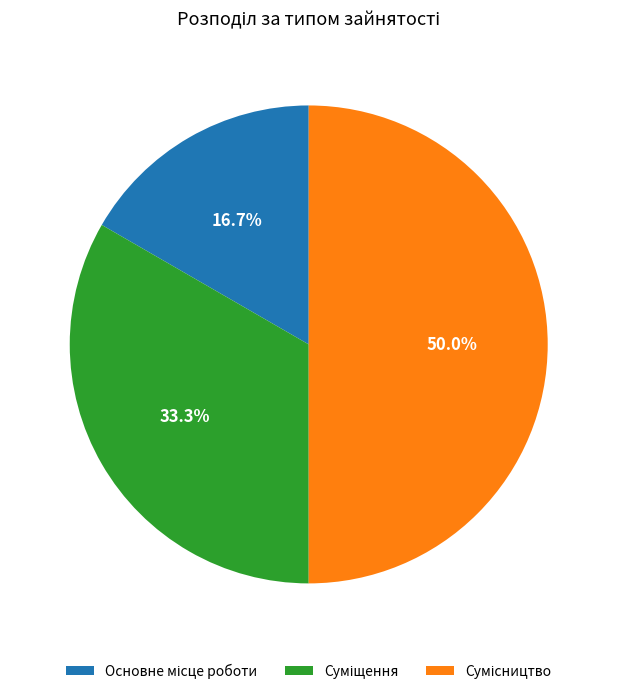

Rank the categories by value from highest to lowest.

Сумісництво, Суміщення, Основне місце роботи